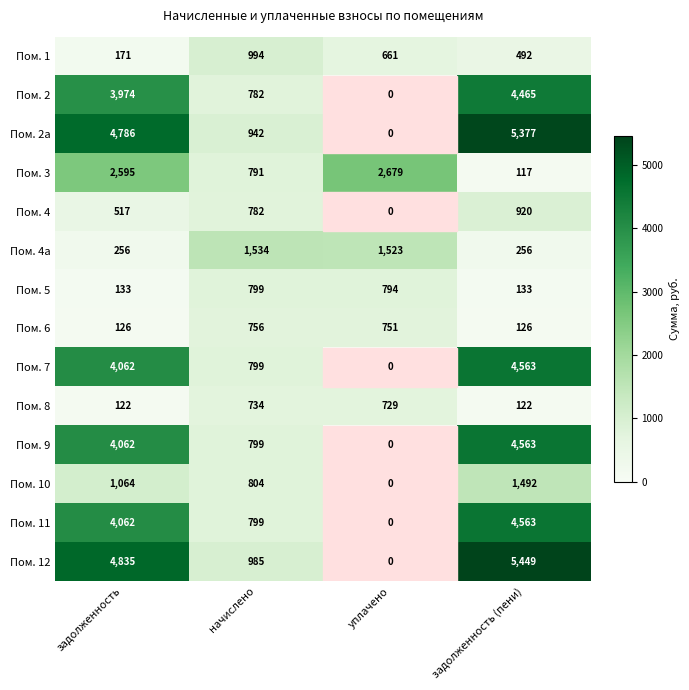

Which series has the widest spread of values?

Пом. 12